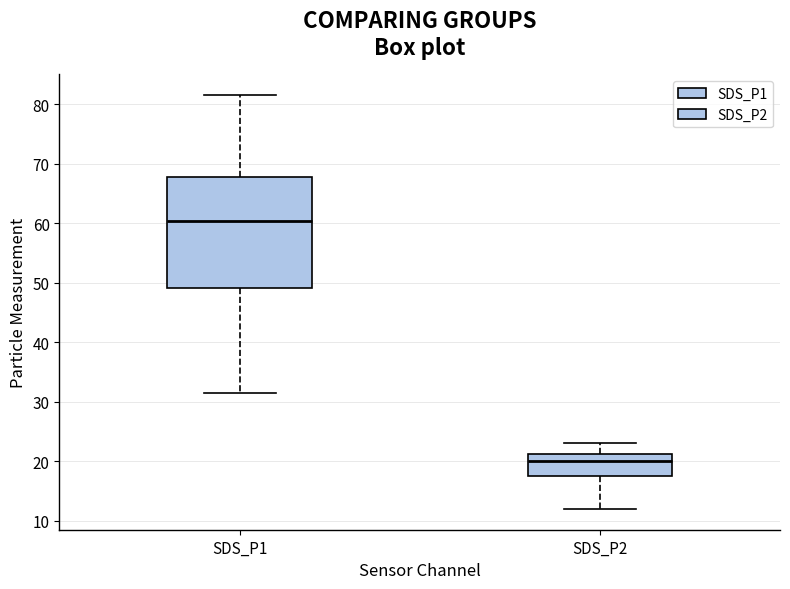

Which box has the highest median line?

SDS_P1